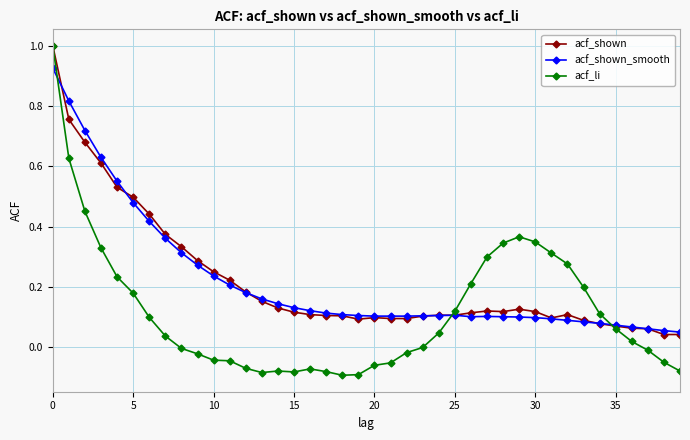

Count the number of categories in the chart.

40